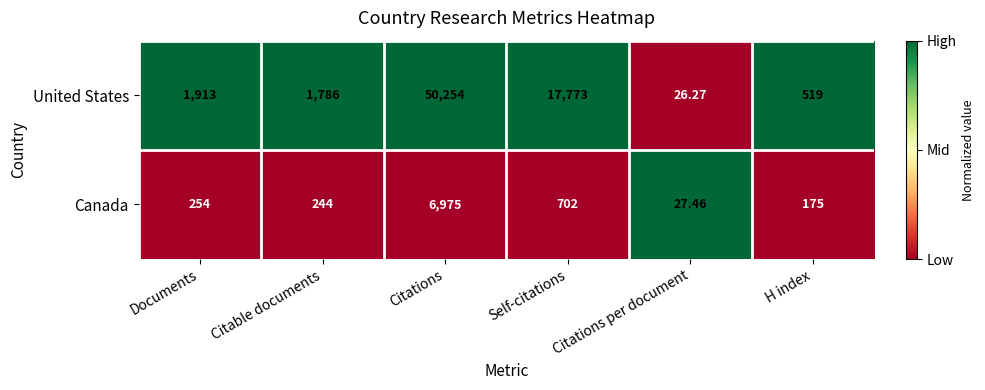

At which label is United States closest to 25140?

Self-citations